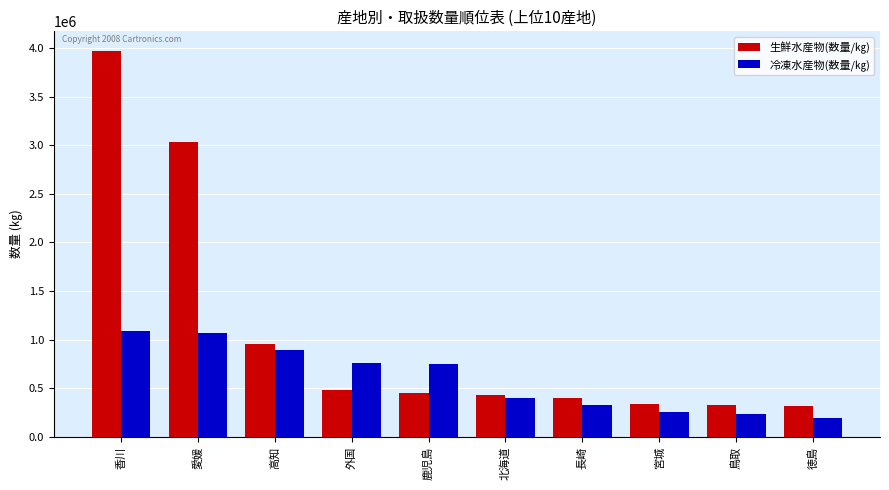

At which category does the chart reach its peak across all series?

香川